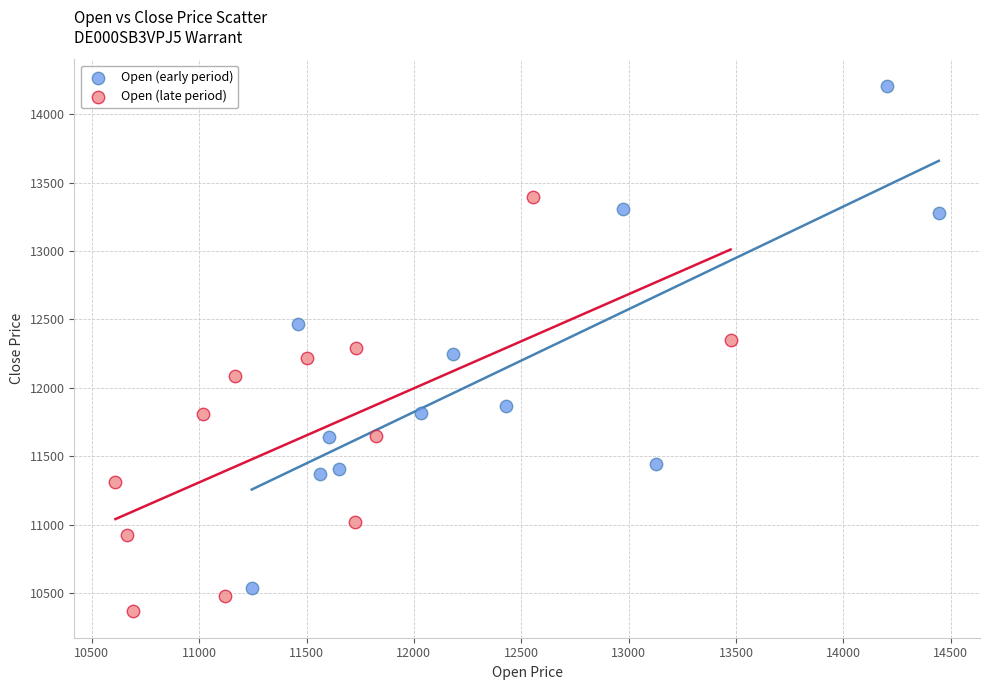

Which series has the widest spread of Y values?

Open (early period)